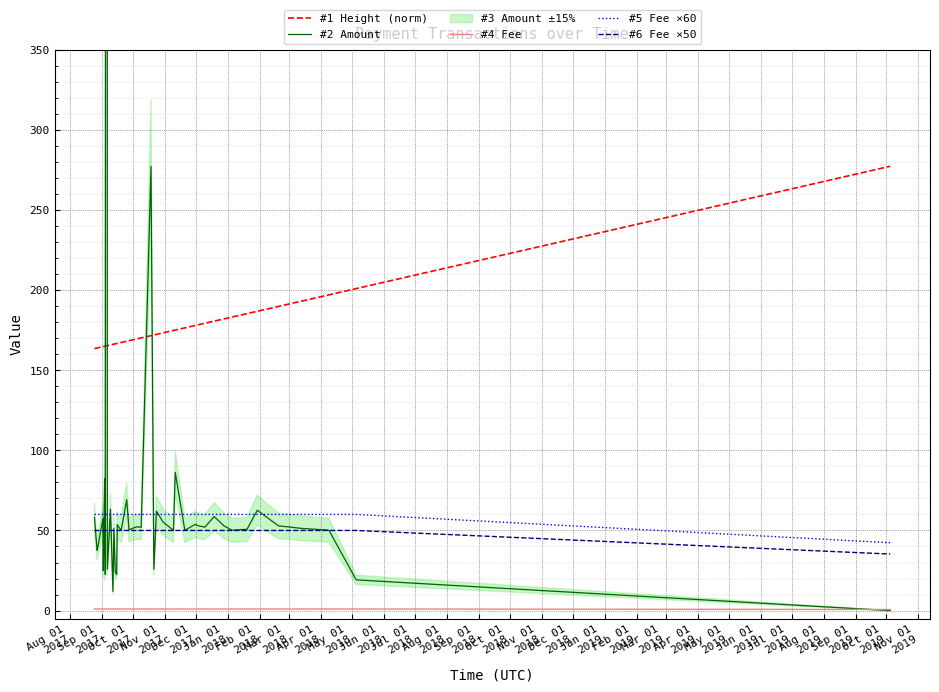

True or false: #4 Fee and #1 Height (norm) intersect in this chart.

False